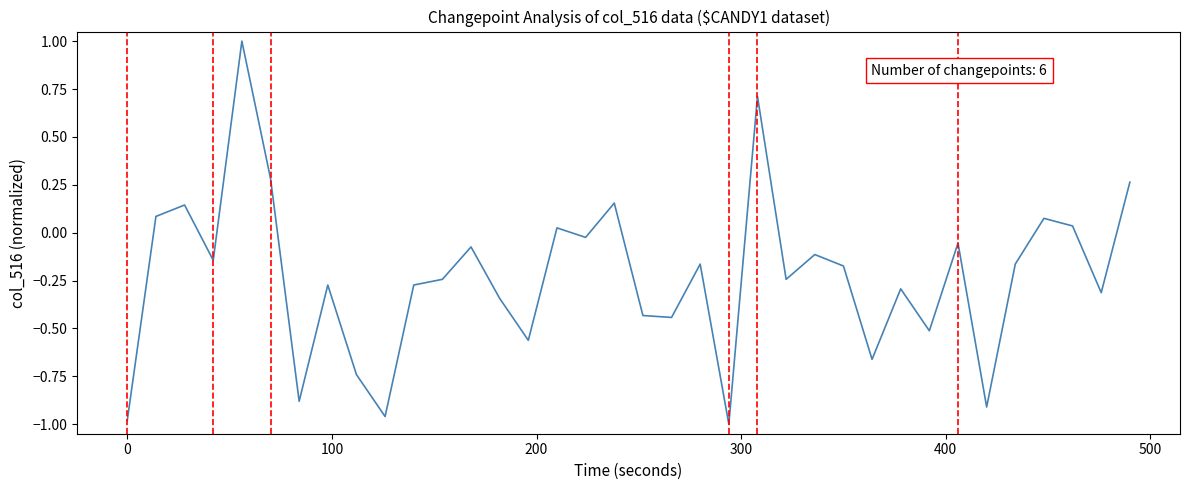

What is the maximum value shown in the chart?

1.0